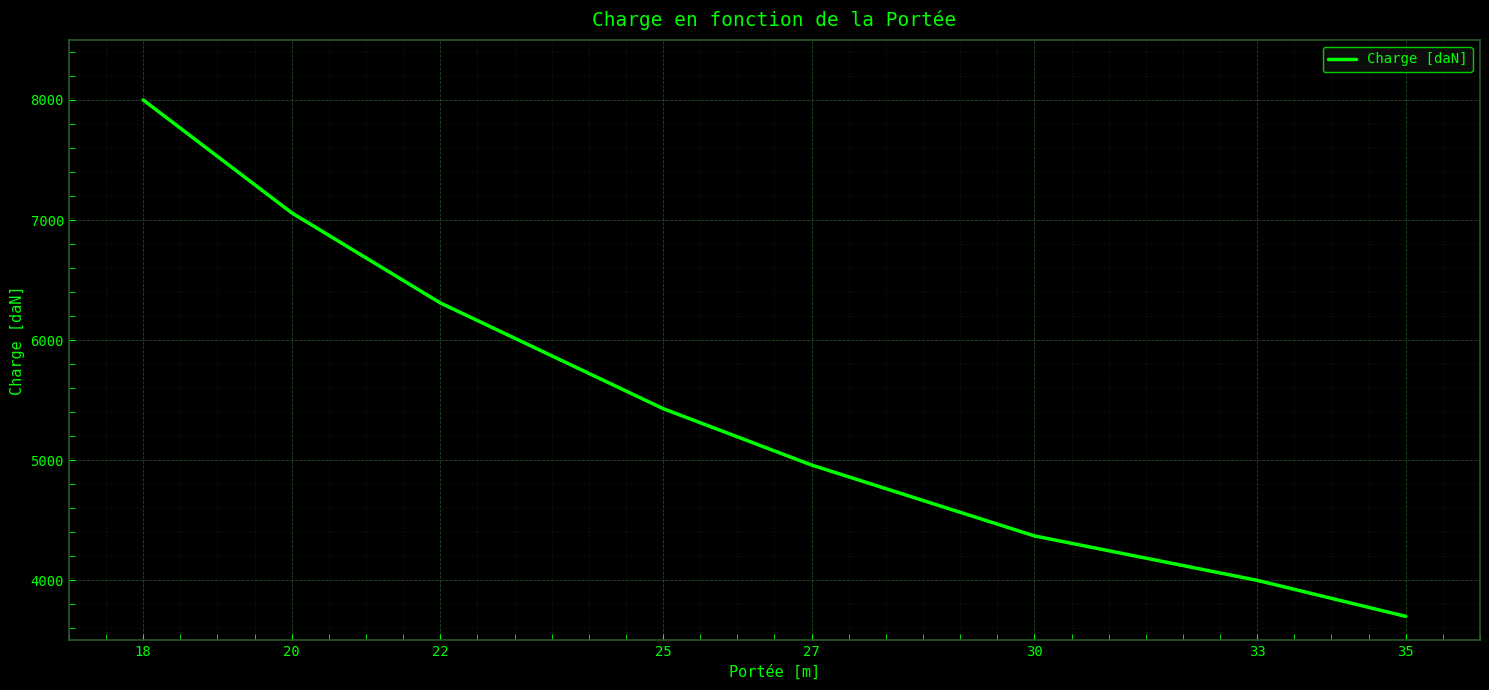

Approximately how many times larger is the value at 27 compared to 18?

0.6